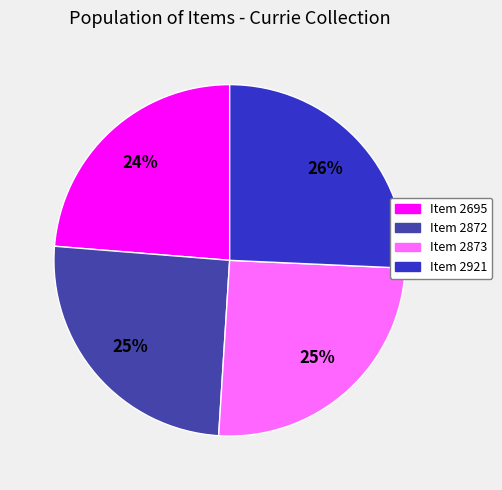

Do Item 2873 and Item 2921 together represent more than half of the pie?

Yes